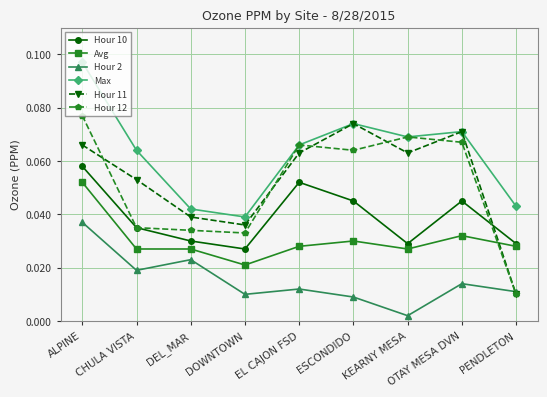

What is the label of the 8th point from the right?

CHULA VISTA